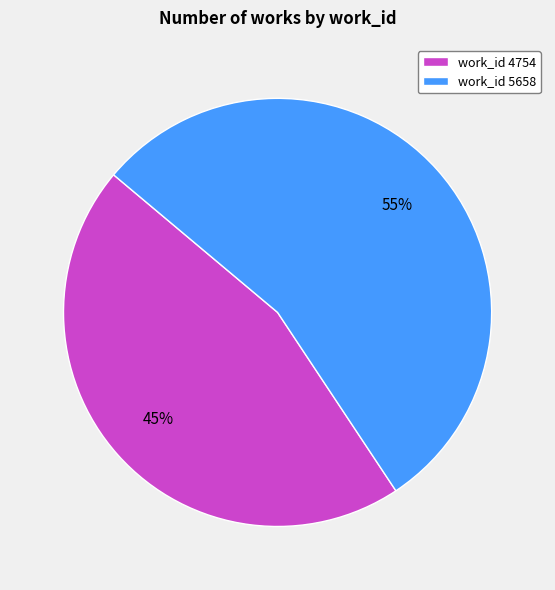

What is the ratio of the value at work_id 5658 to the value at work_id 4754?

1.2